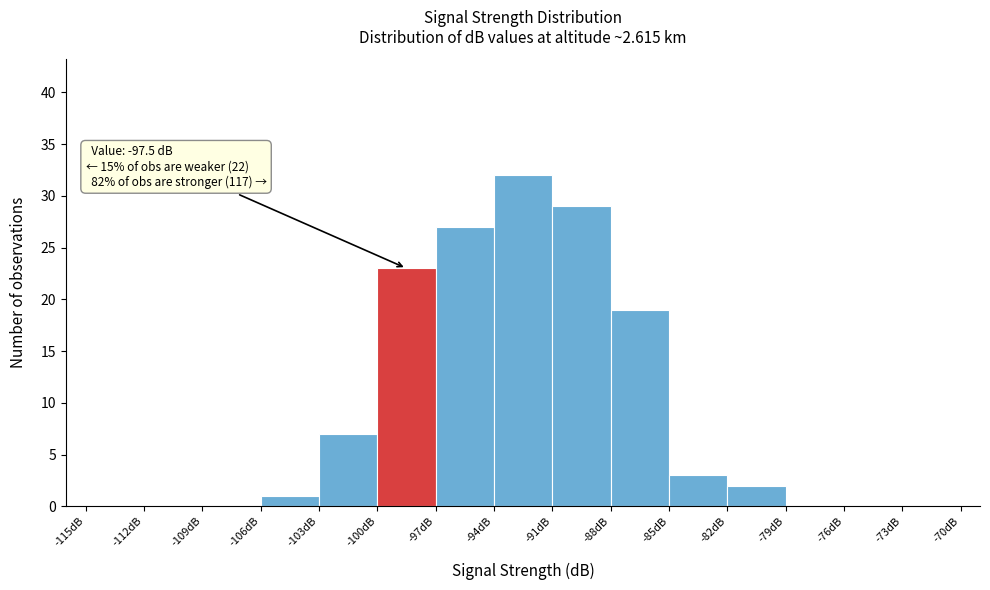

Which range on the x-axis has the tallest bar?

-94 to -91